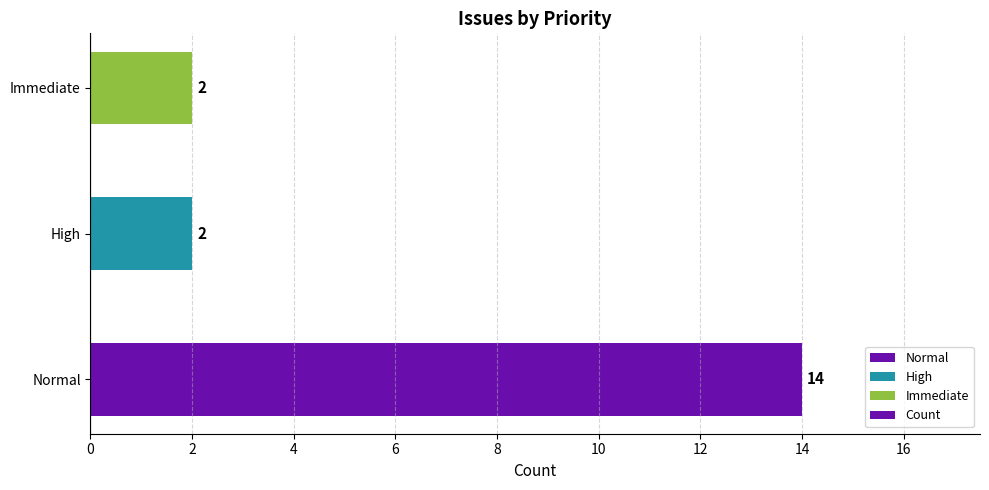

What is the greatest value displayed?

14